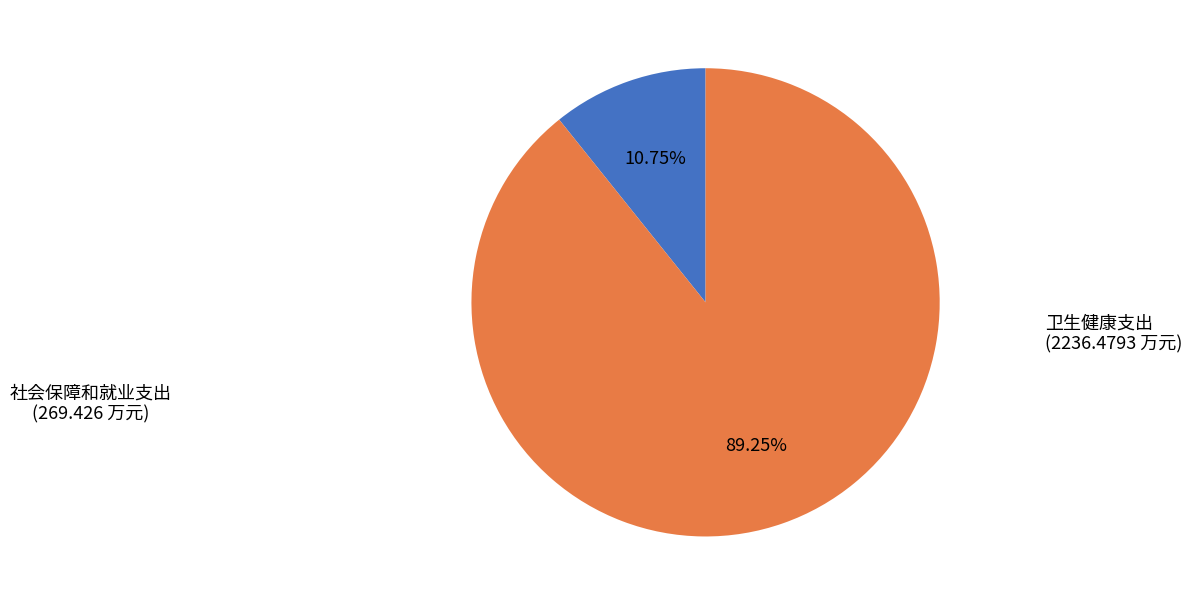

Is there any slice that represents more than half of the pie?

Yes